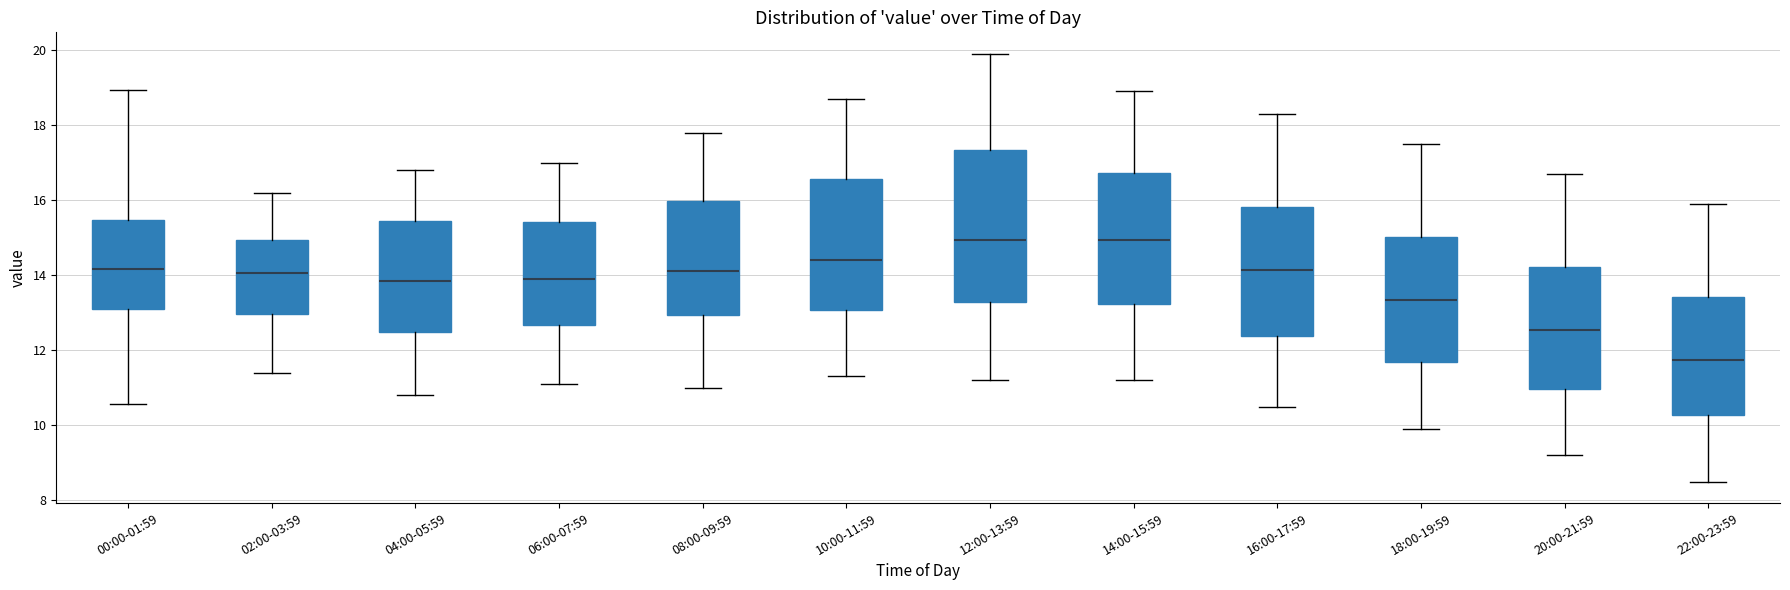

Reading left to right, transcribe this box plot: for each box, give where its median line is, the range the box spans, and where its two whiskers end, as read against the y-axis. The values are not printed on the chart, so give them approximately, as read against the axis.

00:00-01:59: median 14.2, box 13.0 to 15.4, whiskers 10.6 to 19.0
02:00-03:59: median 14.0, box 13.0 to 15.0, whiskers 11.4 to 16.2
04:00-05:59: median 13.8, box 12.4 to 15.4, whiskers 10.8 to 16.8
06:00-07:59: median 14.0, box 12.6 to 15.4, whiskers 11.2 to 17.0
08:00-09:59: median 14.2, box 13.0 to 16.0, whiskers 11.0 to 17.8
10:00-11:59: median 14.4, box 13.0 to 16.6, whiskers 11.4 to 18.8
12:00-13:59: median 15.0, box 13.2 to 17.4, whiskers 11.2 to 20.0
14:00-15:59: median 15.0, box 13.2 to 16.8, whiskers 11.2 to 19.0
16:00-17:59: median 14.2, box 12.4 to 15.8, whiskers 10.6 to 18.4
18:00-19:59: median 13.4, box 11.6 to 15.0, whiskers 10.0 to 17.6
20:00-21:59: median 12.6, box 11.0 to 14.2, whiskers 9.2 to 16.8
22:00-23:59: median 11.8, box 10.2 to 13.4, whiskers 8.6 to 16.0